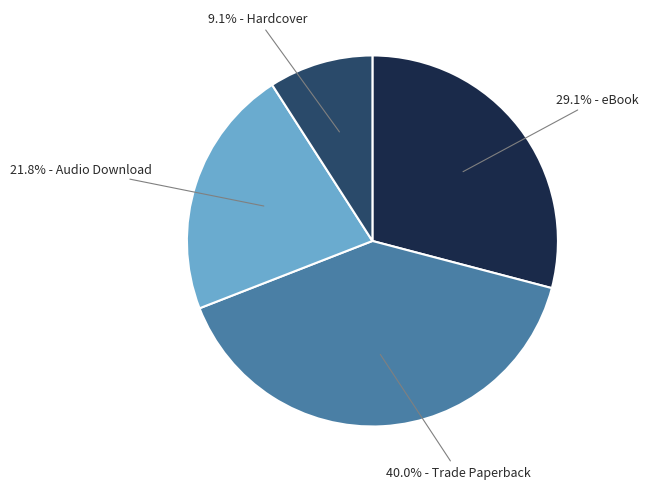

Is there a majority slice in this chart?

No